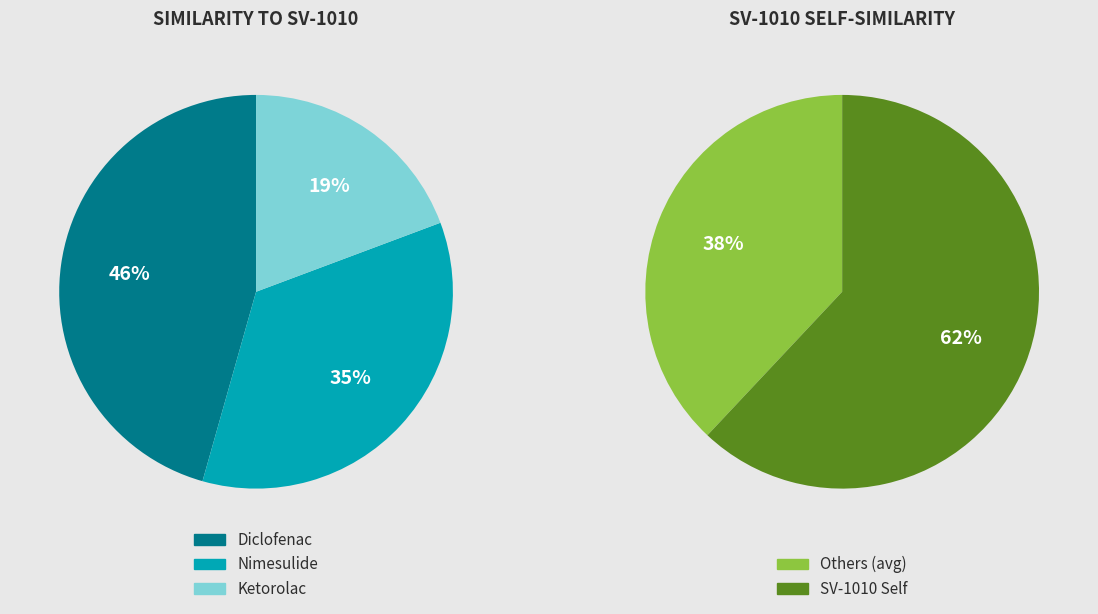

To the nearest percent, what percentage of the pie is Diclofenac?

46%